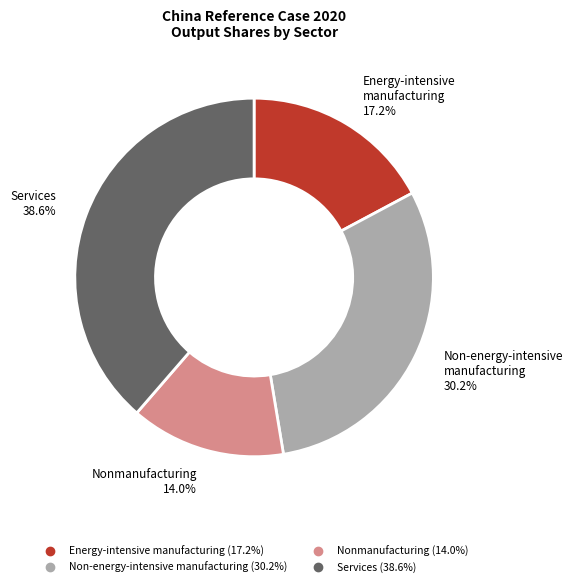

To the nearest percent, what portion does Non-energy-intensive manufacturing represent?

30%